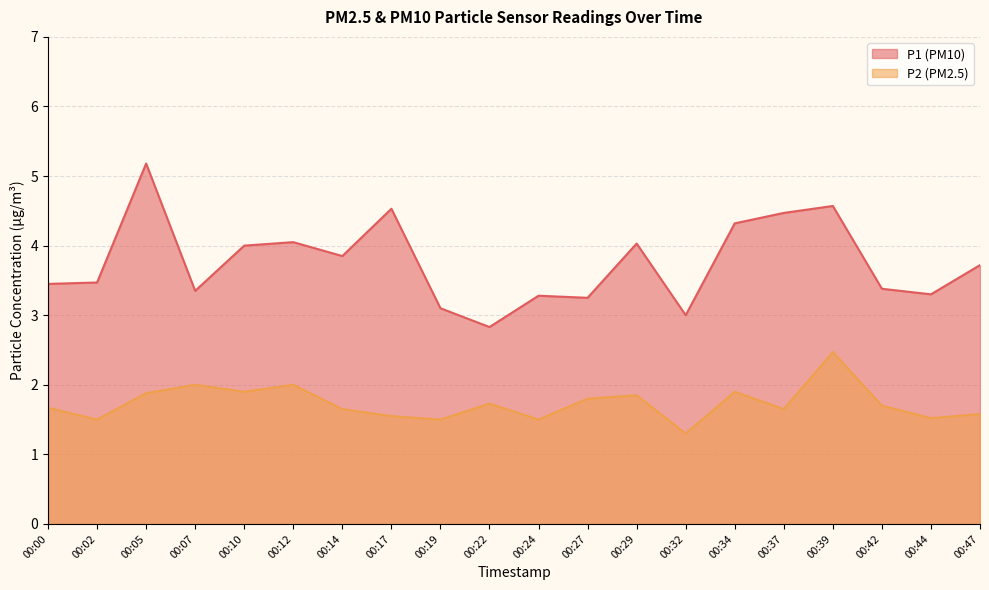

True or false: P2 has more than 1 points higher than both neighbors.

True